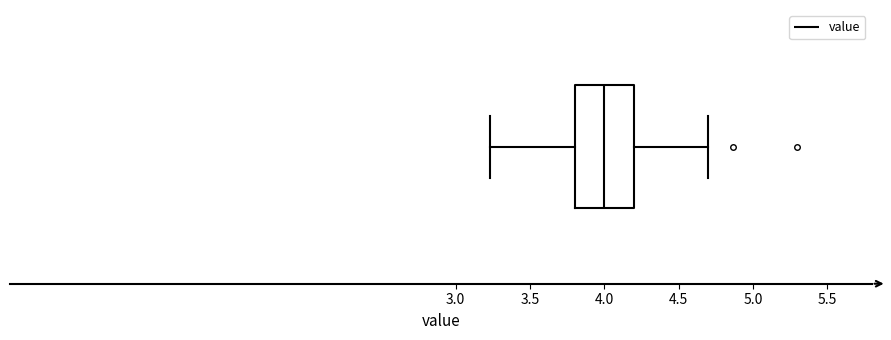

Read this box plot against the x-axis: the position of the median line, the range covered by the box, and the ends of both whiskers. The values are not printed on the chart, so give them approximately, as read against the axis.

median 4.00, box 3.80 to 4.20, whiskers 3.25 to 4.70